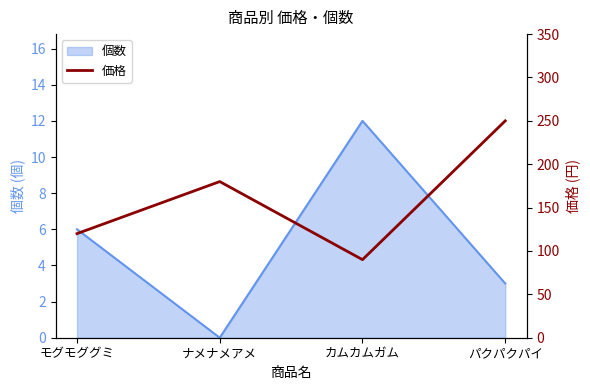

At which category does the data reach its first local peak?

ナメナメアメ